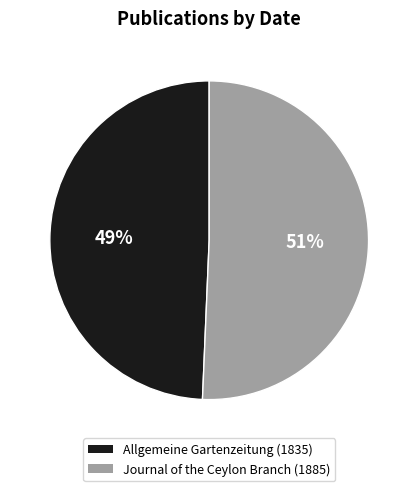

Count the number of slices in the pie.

2